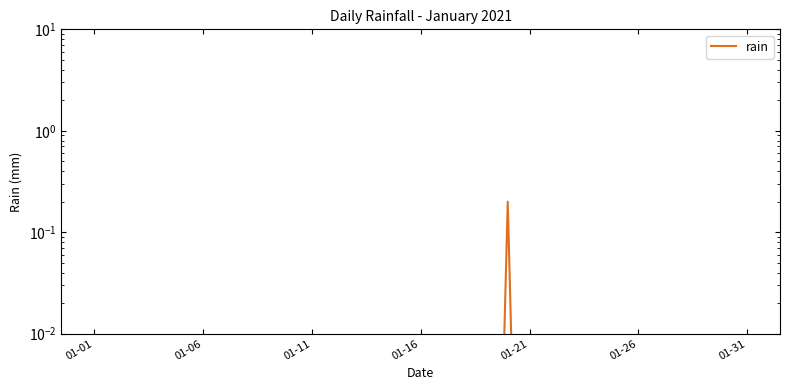

What position from the left is 01-01?

1